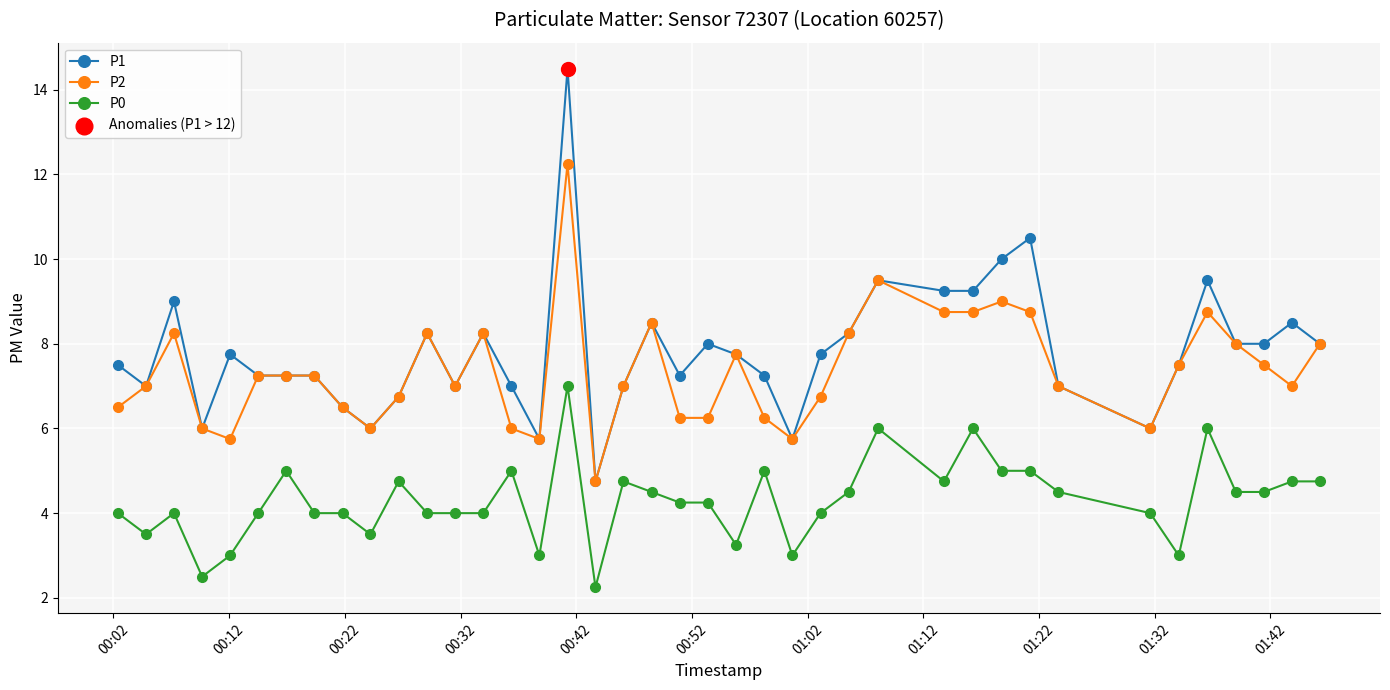

True or false: P1 and P0 intersect in this chart.

False